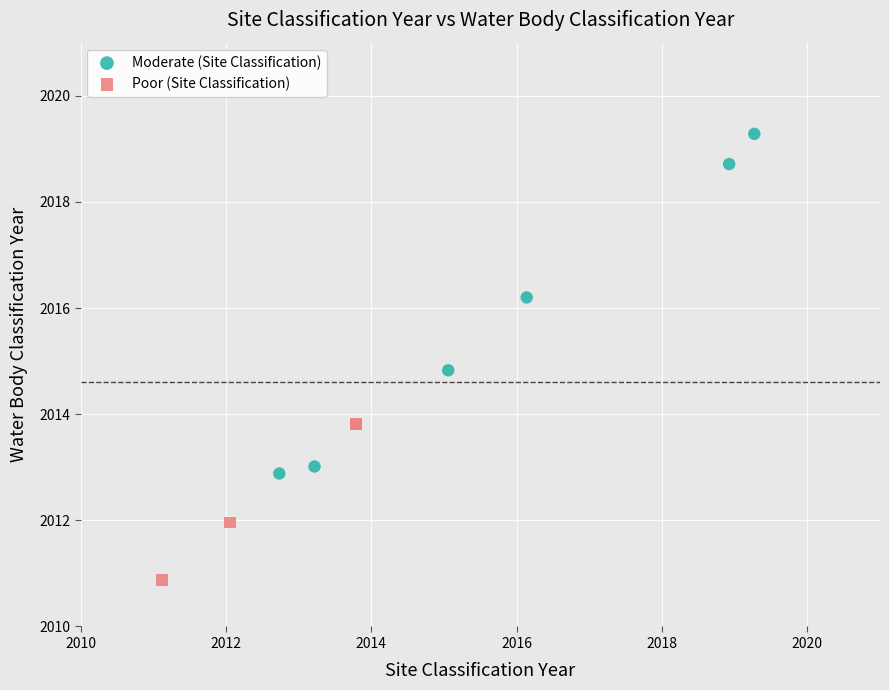

Which series contains the highest Y value?

Moderate (Site Classification)